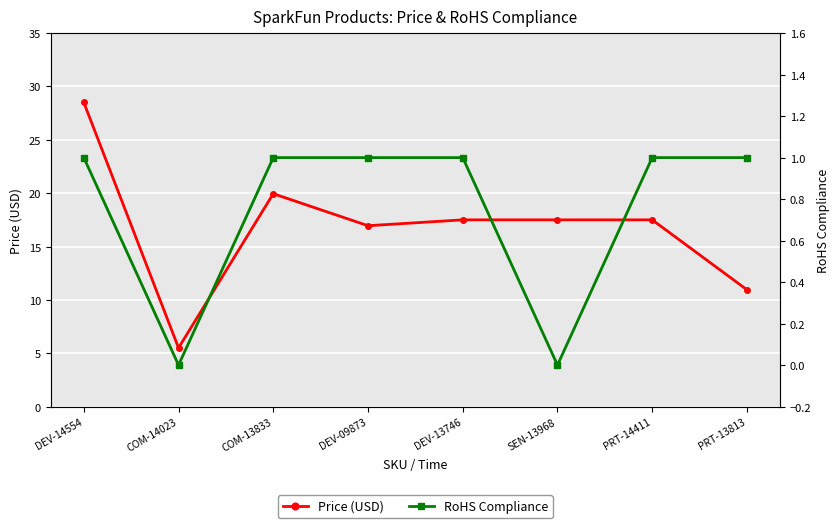

What is the maximum value shown in the chart?

28.5